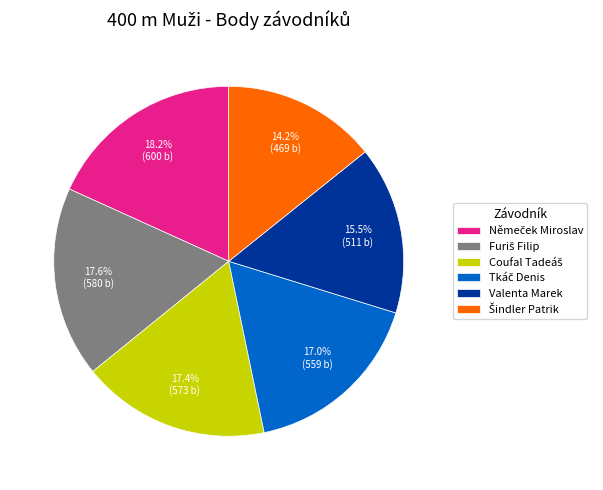

Does Valenta Marek represent more than half of the total?

No